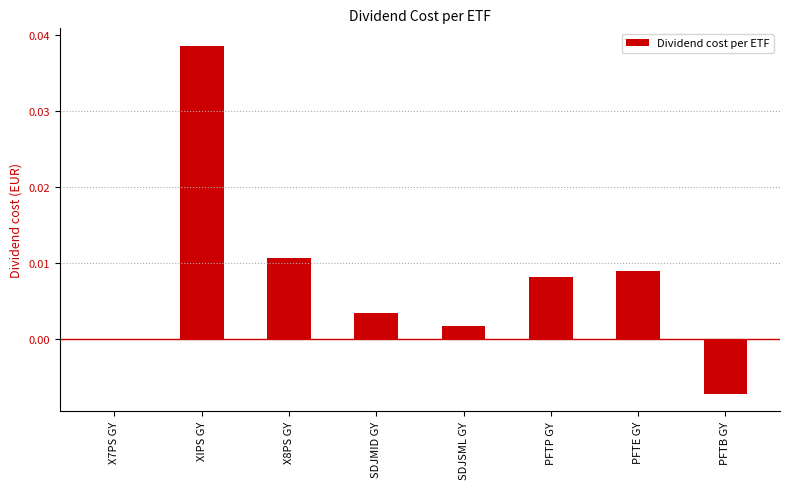

The value at XIPS GY is 0.0. True or false?

True